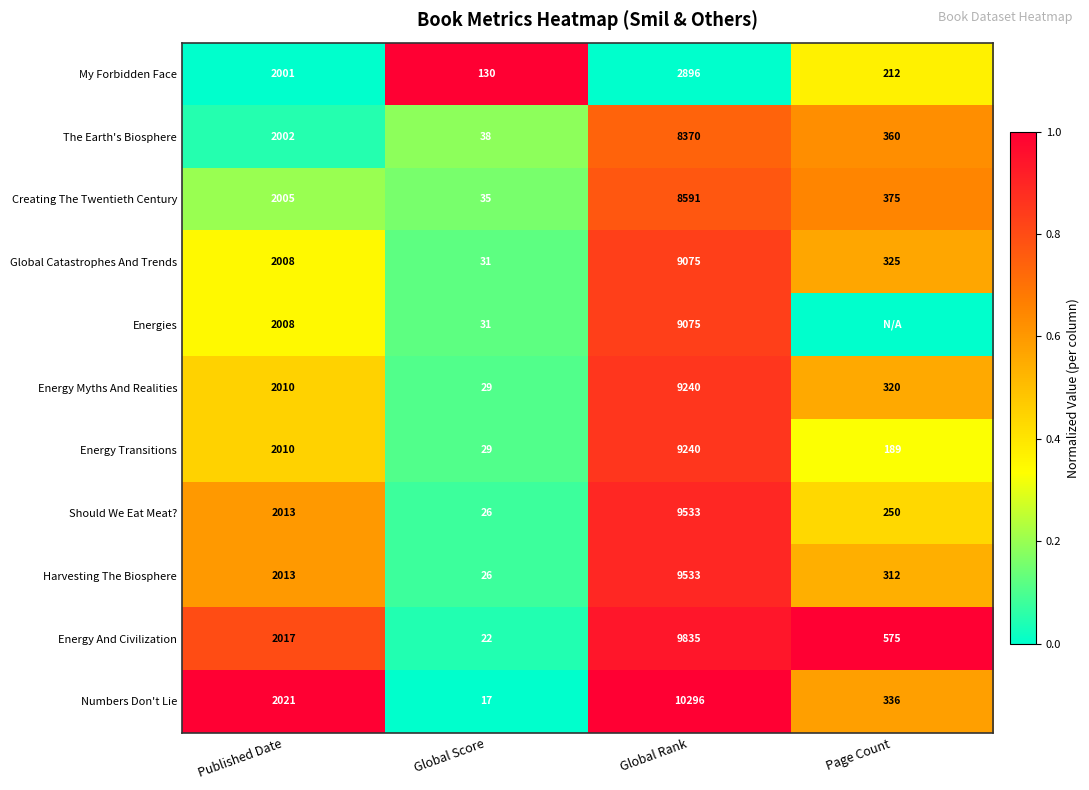

Which series changed the most between Published Date and Global Score?

Numbers Don't Lie